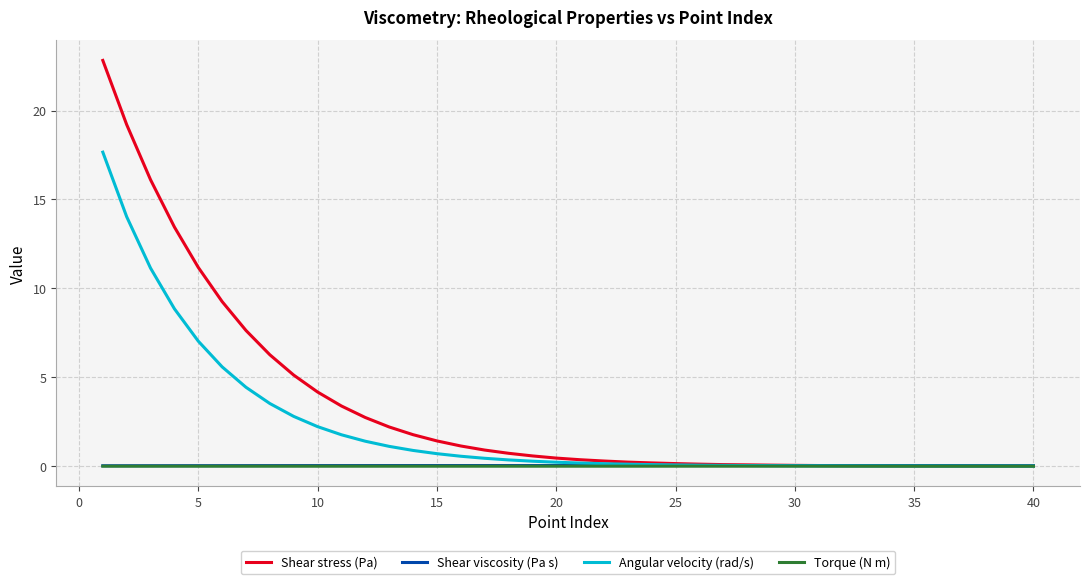

Which series has the largest range (max minus min)?

Shear stress (Pa)